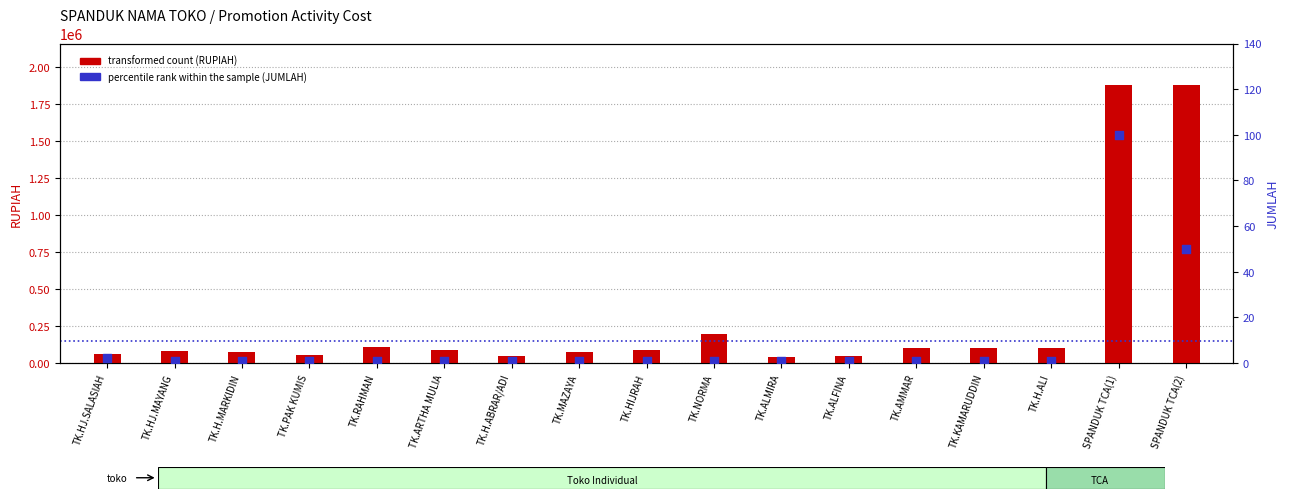

Which series has the largest total across all categories?

transformed count (RUPIAH)